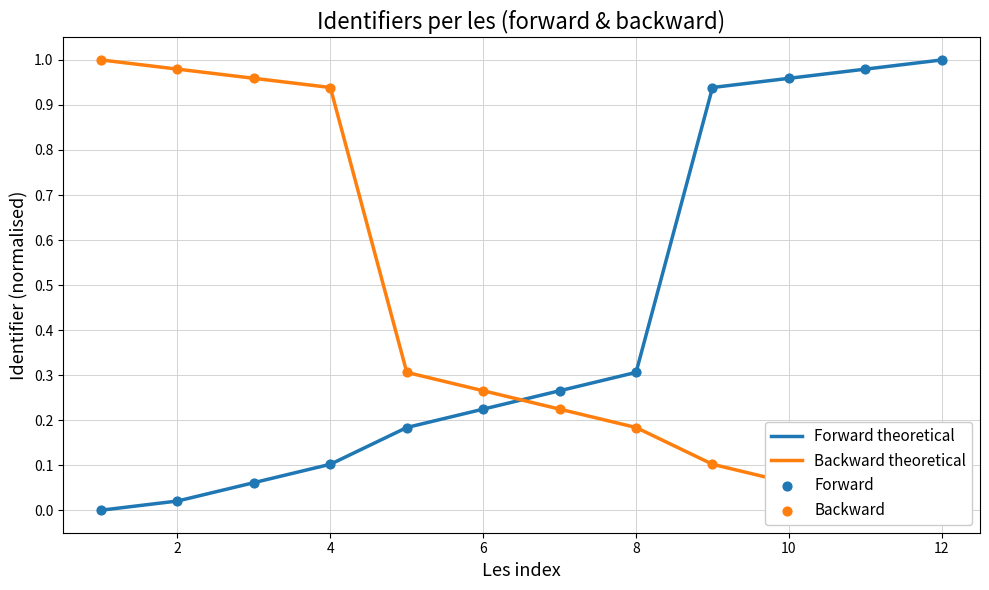

Which series reaches the minimum Y coordinate?

Forward theoretical